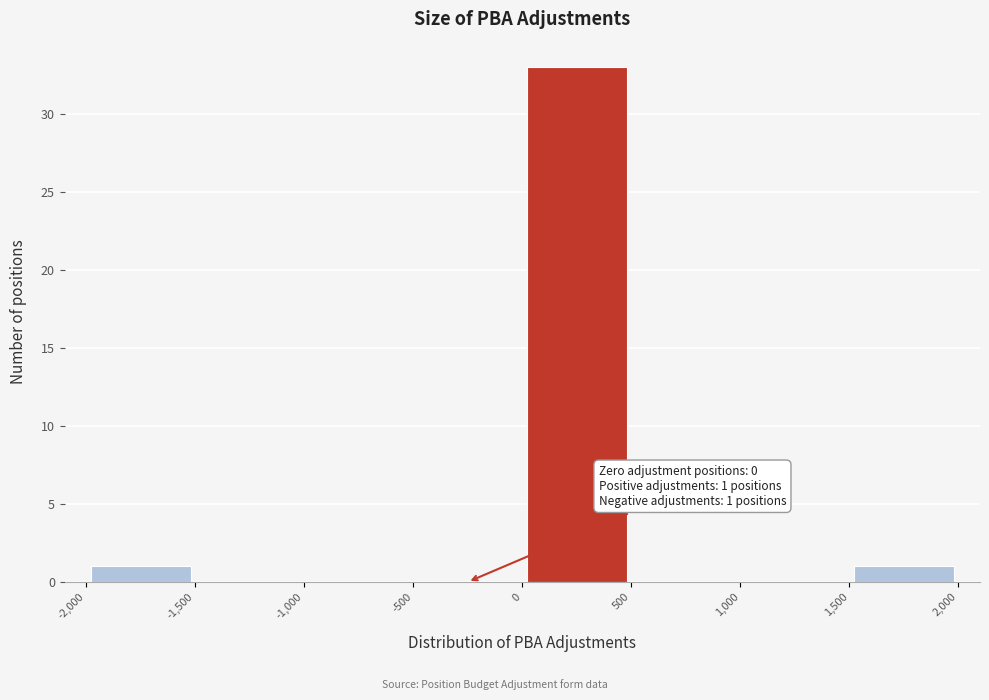

Over which range of the x-axis is the bar tallest?

0 to 500